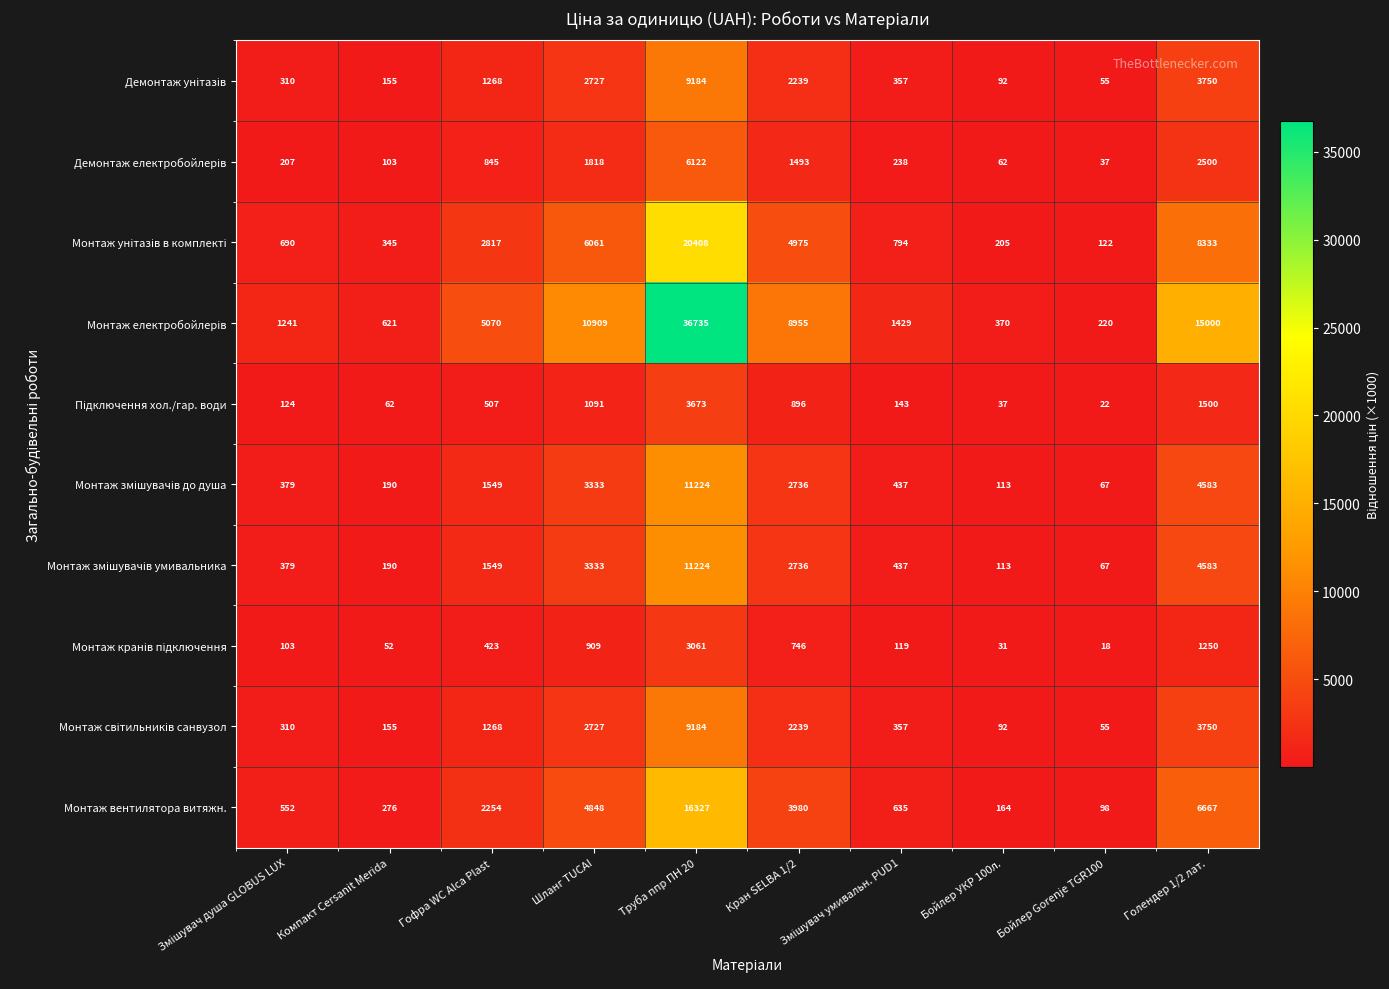

What is the total value across all series at Компакт Cersanit Merida?

2149